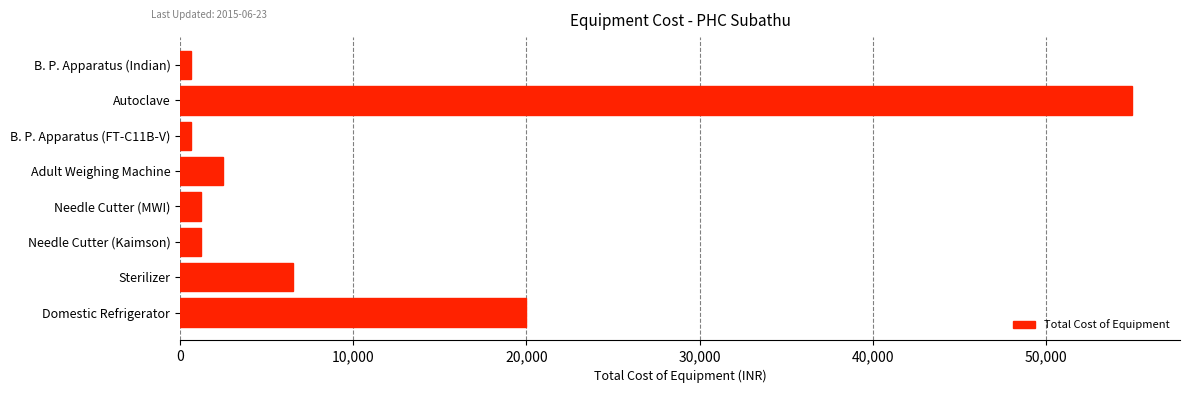

Reading bottom to top, extract all data points from this chart.

Domestic Refrigerator=20000	Sterilizer=6500	Needle Cutter (Kaimson)=1200	Needle Cutter (MWI)=1200	Adult Weighing Machine=2500	B. P. Apparatus (FT-C11B-V)=650	Autoclave=55000	B. P. Apparatus (Indian)=650